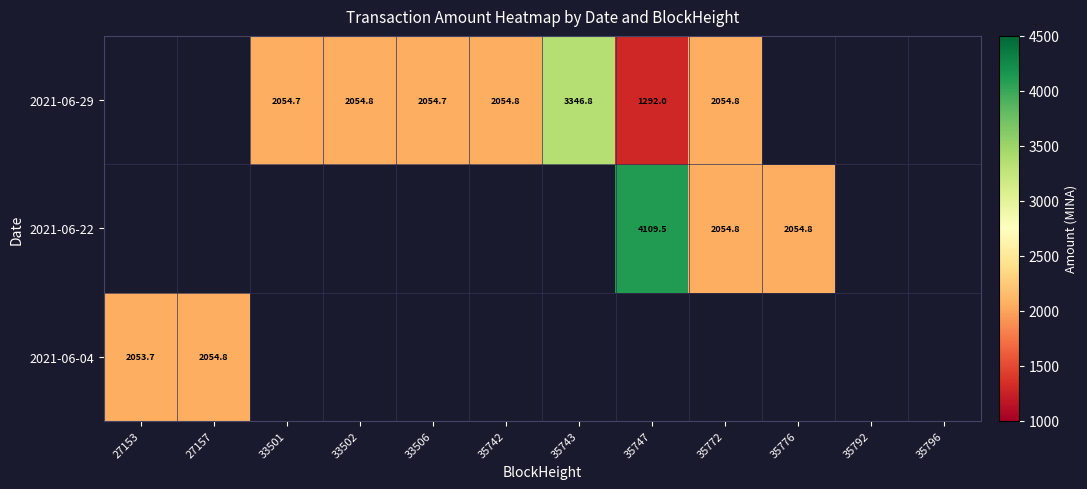

Between 35743 and 35742, which is larger?

35743